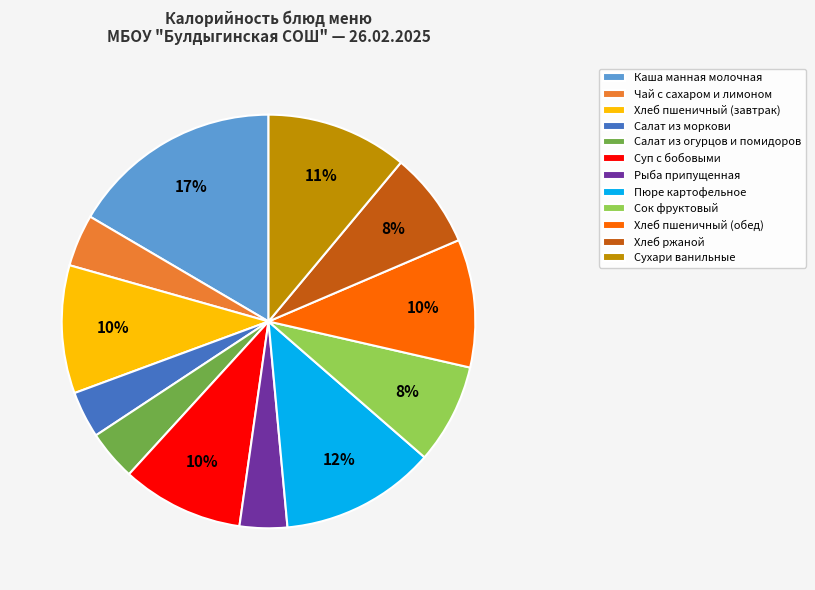

Is Суп с бобовыми the majority of the pie?

No